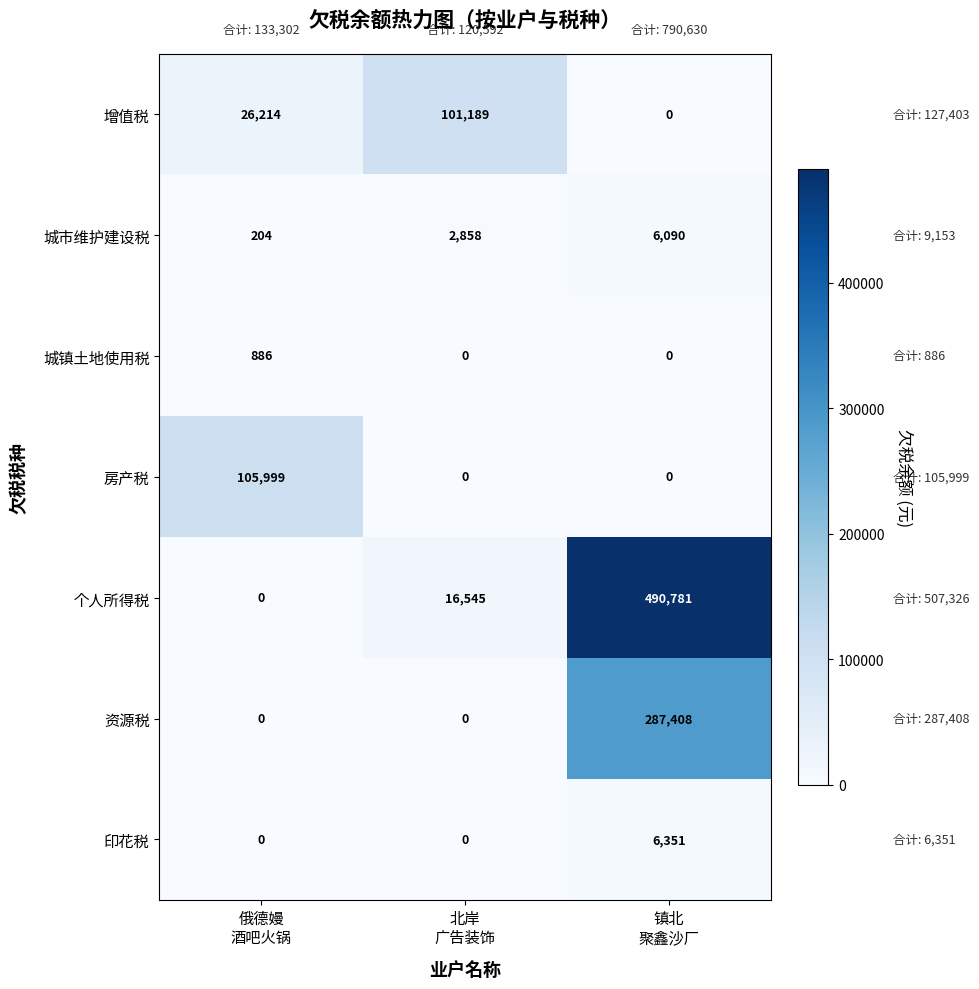

Reading left to right, extract all data points from this chart.

增值税: 26214	101189	0
城市维护建设税: 204	2858	6090
城镇土地使用税: 886	0	0
房产税: 105999	0	0
个人所得税: 0	16545	490781
资源税: 0	0	287408
印花税: 0	0	6351